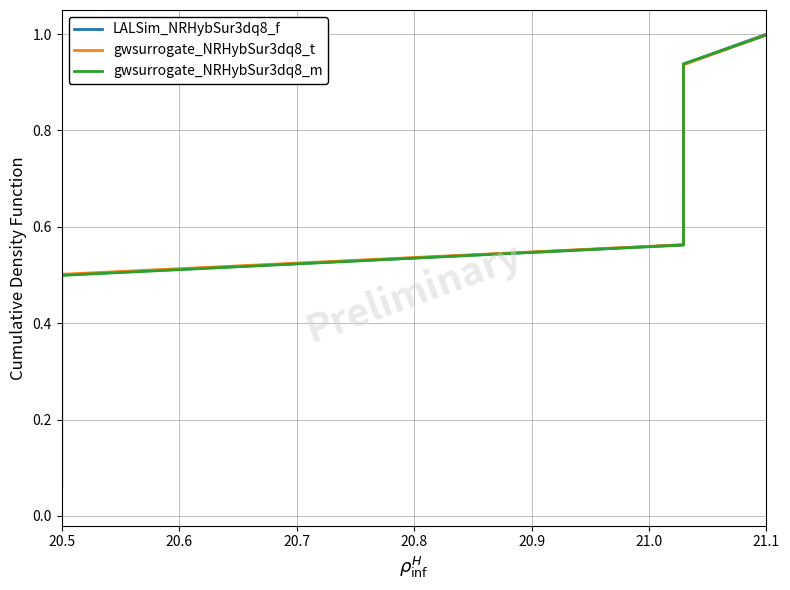

List the series in order of their overall mean, highest first.

LALSim_NRHybSur3dq8_f, gwsurrogate_NRHybSur3dq8_t, gwsurrogate_NRHybSur3dq8_m